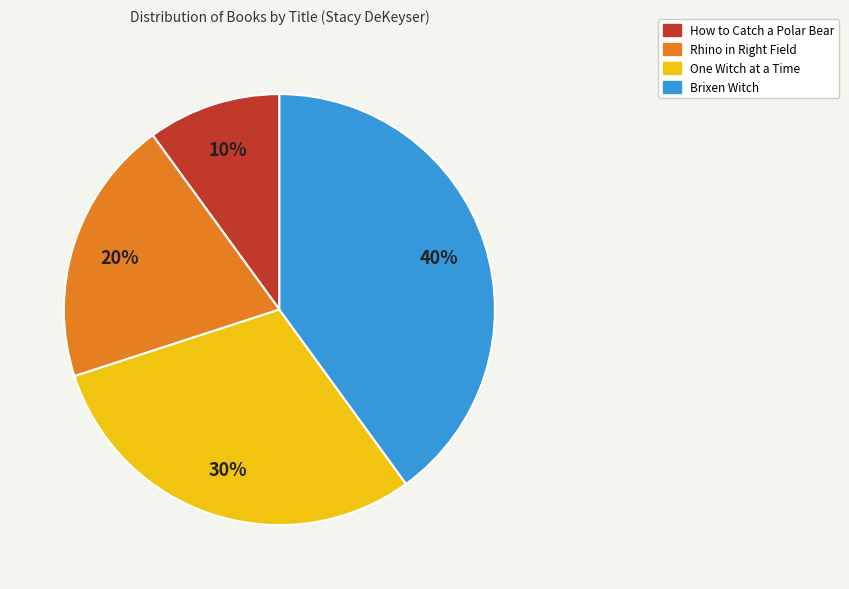

To the nearest percent, what is the difference between the One Witch at a Time and How to Catch a Polar Bear slice percentages?

20%